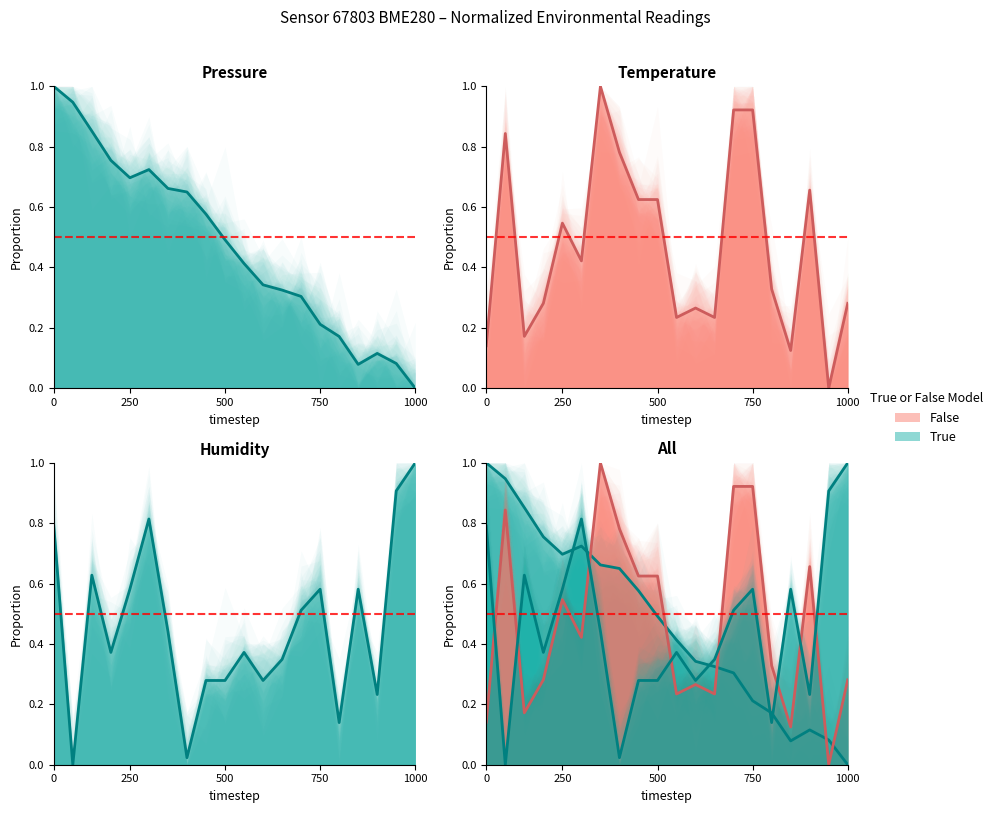

List the series in order of their peak value, lowest first.

pressure trend, temperature trend, humidity trend